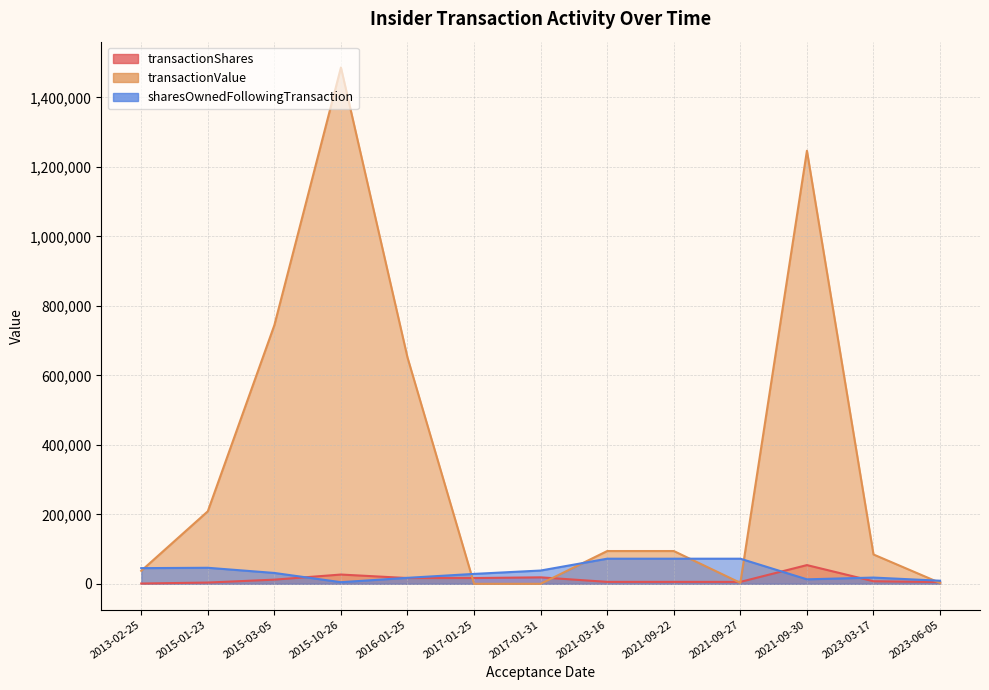

The transactionShares series shows 821 at 2013-02-25. True or false?

True